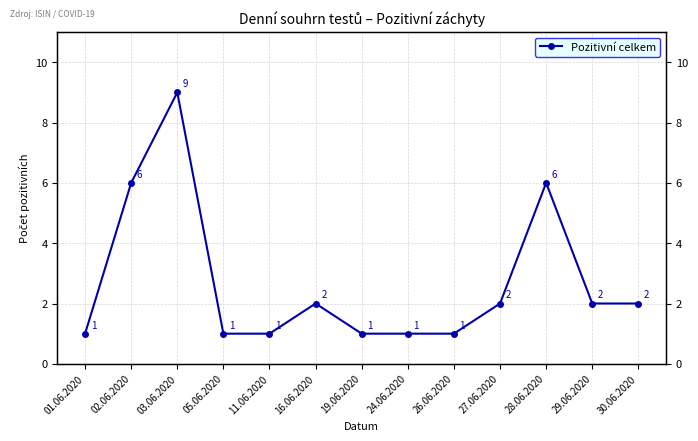

True or false: the data shows 0 at 11.06.2020.

False